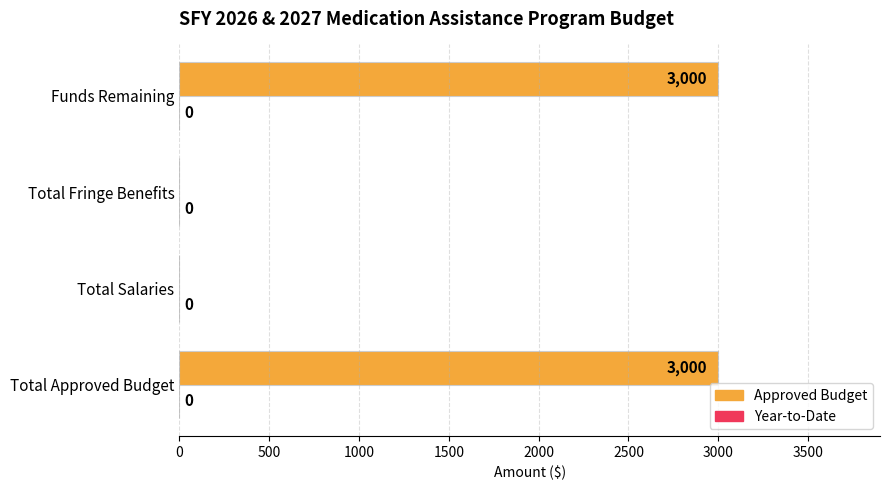

What is the sum of the values at Funds Remaining and Total Approved Budget?

6000